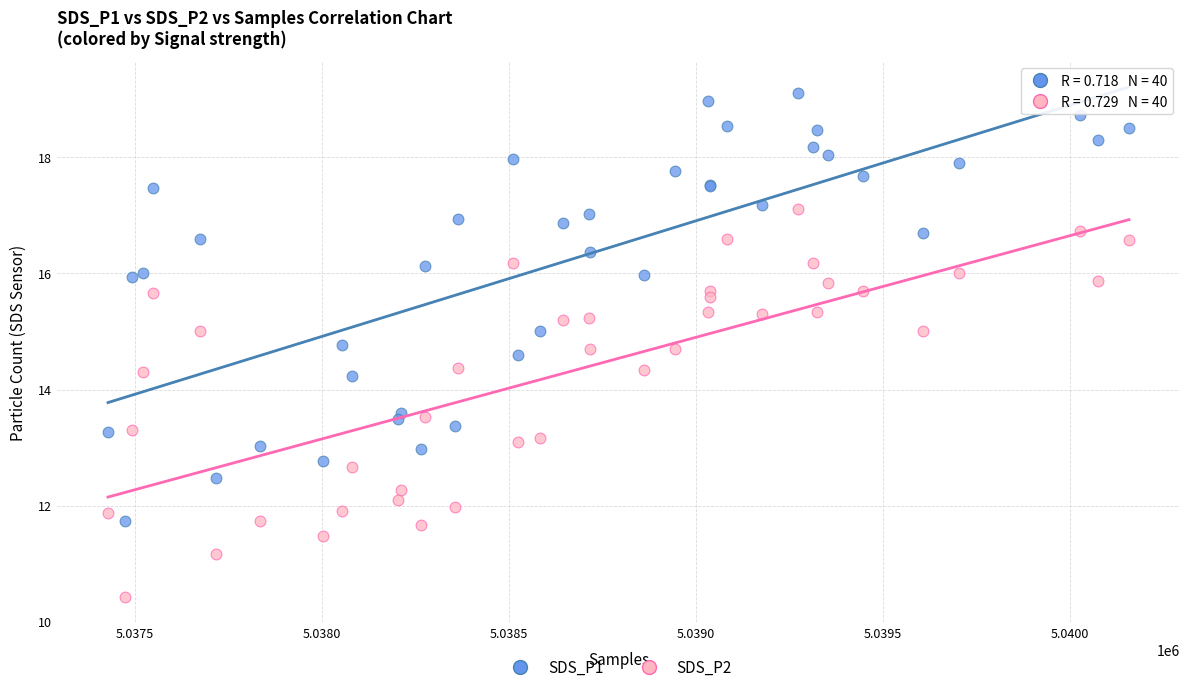

What are all the series names shown in the legend?

SDS_P1, SDS_P2